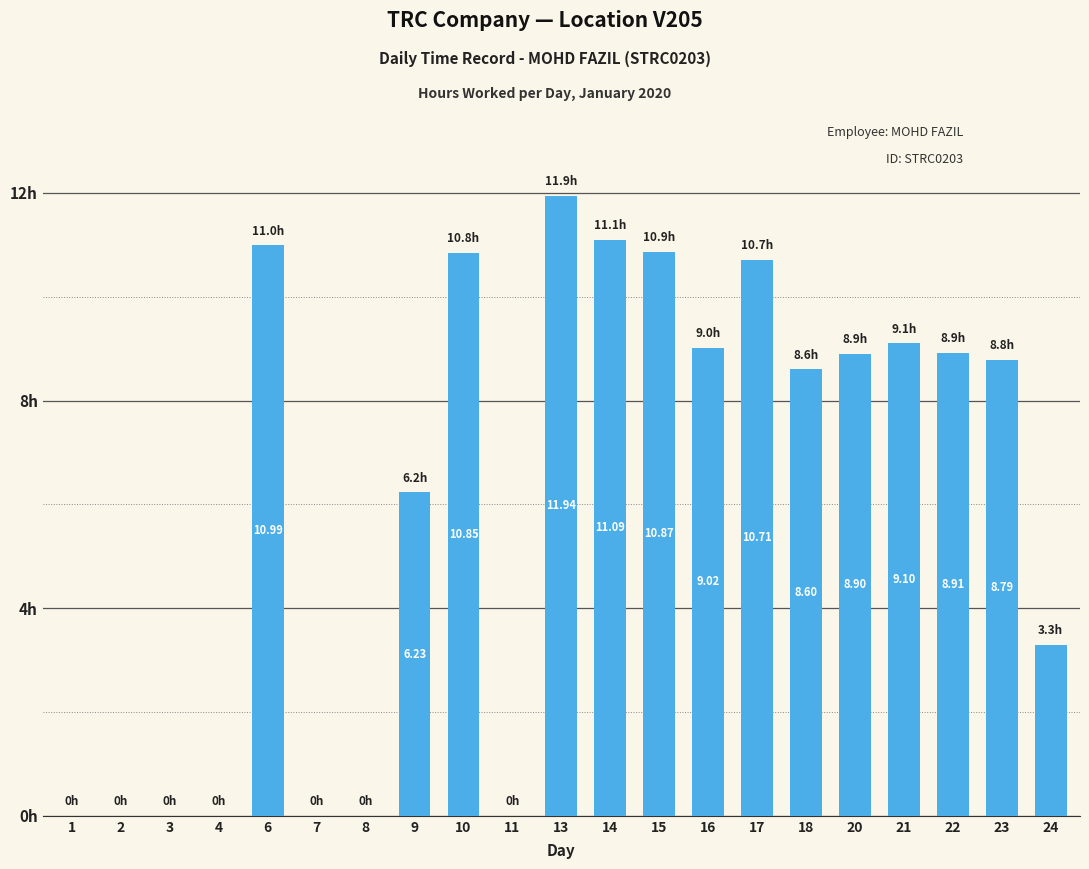

List the labels in order of value, largest first.

13, 14, 6, 15, 10, 17, 21, 16, 22, 20, 23, 18, 9, 24, 1, 2, 3, 4, 7, 8, 11